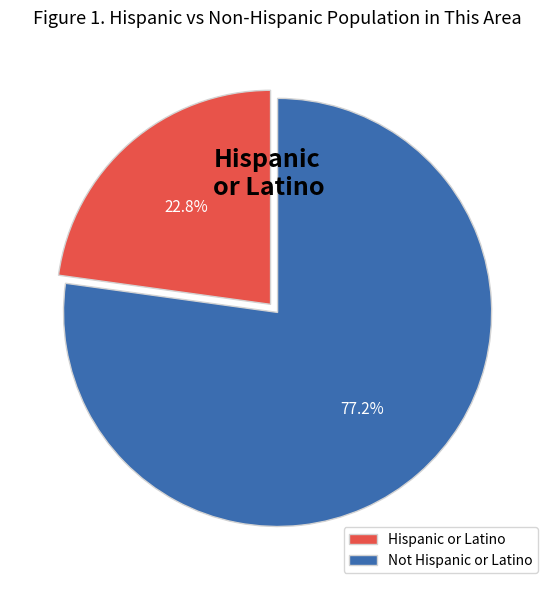

Between Hispanic or Latino and Not Hispanic or Latino, which is larger?

Not Hispanic or Latino